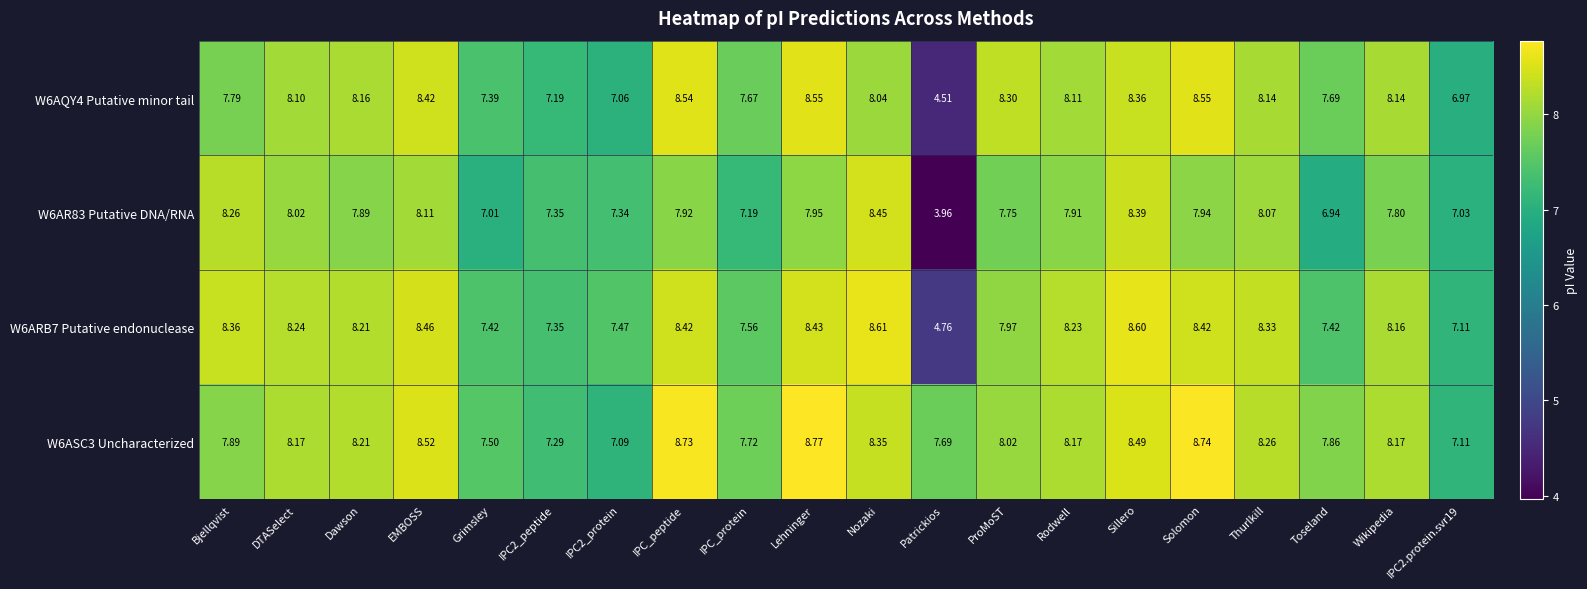

Which series has the largest range (max minus min)?

W6AR83 Putative DNA/RNA